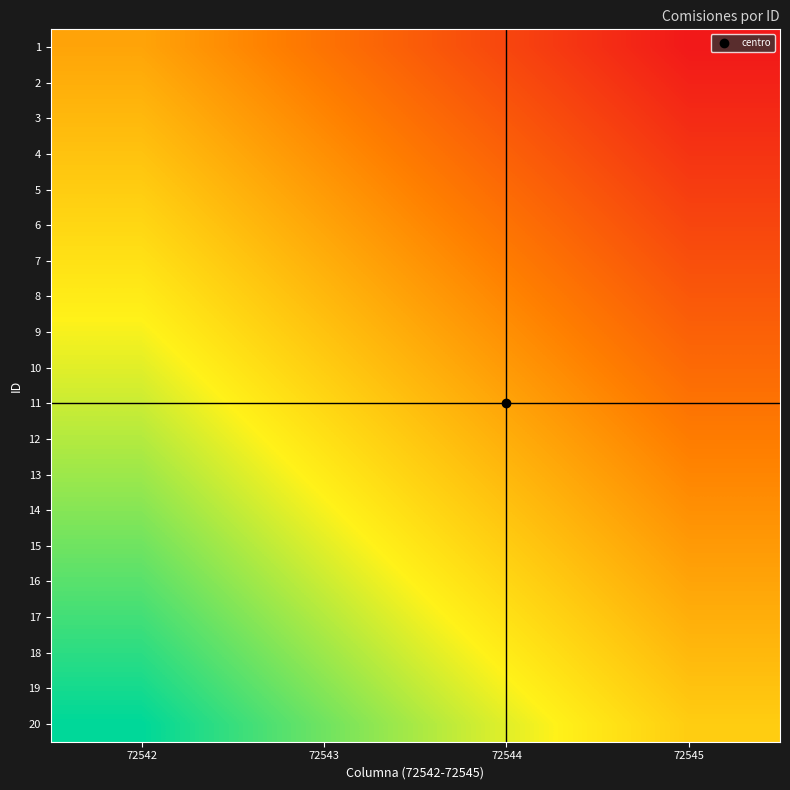

At how many categories does at least one series exceed 0?

4